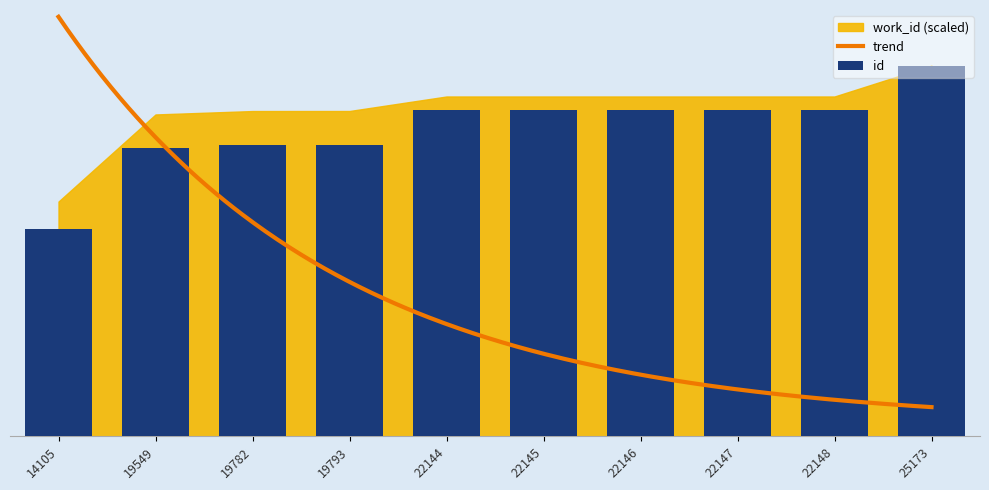

How many data points are less than 22145?

5